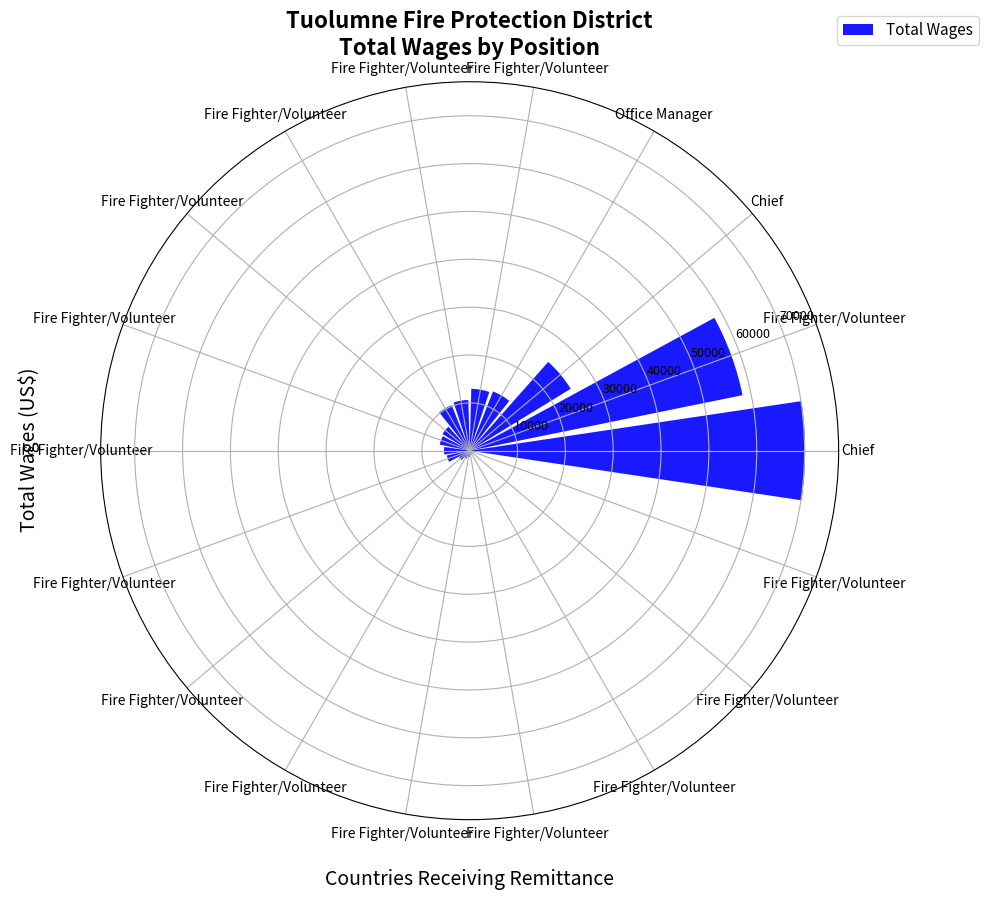

What is the ratio of the value at Fire Fighter/Volunteer to the value at Fire Fighter/Volunteer?

55.6